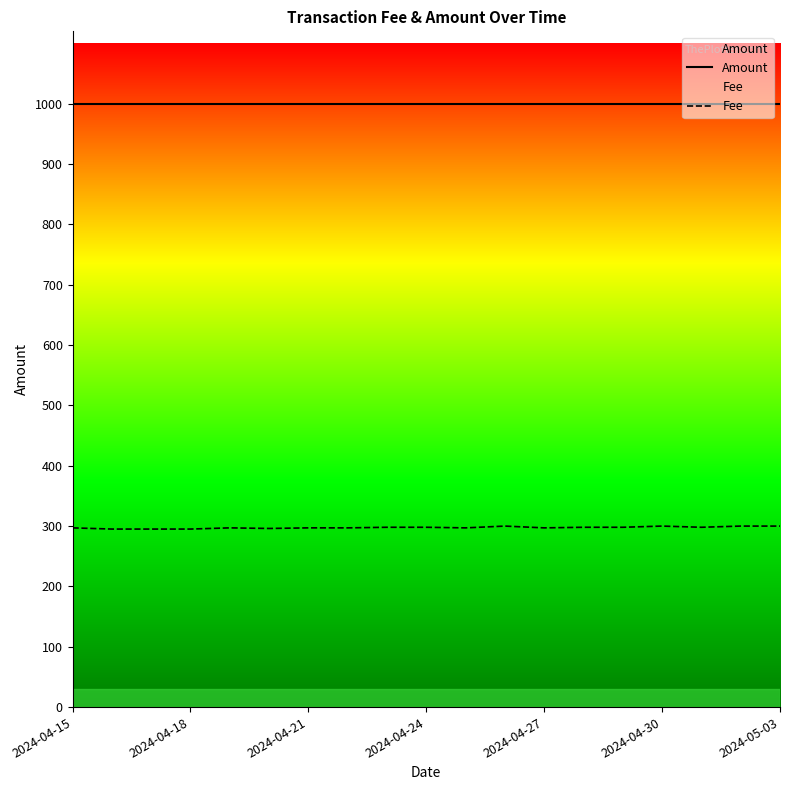

Rank the series by their average value, from highest to lowest.

Amount, Fee